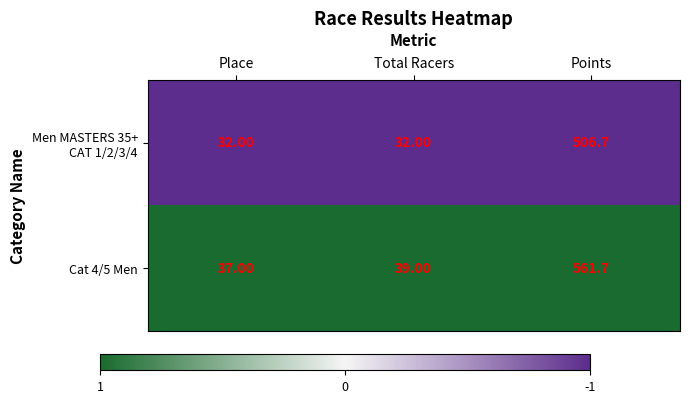

Which series has the largest total across all categories?

Cat 4/5 Men